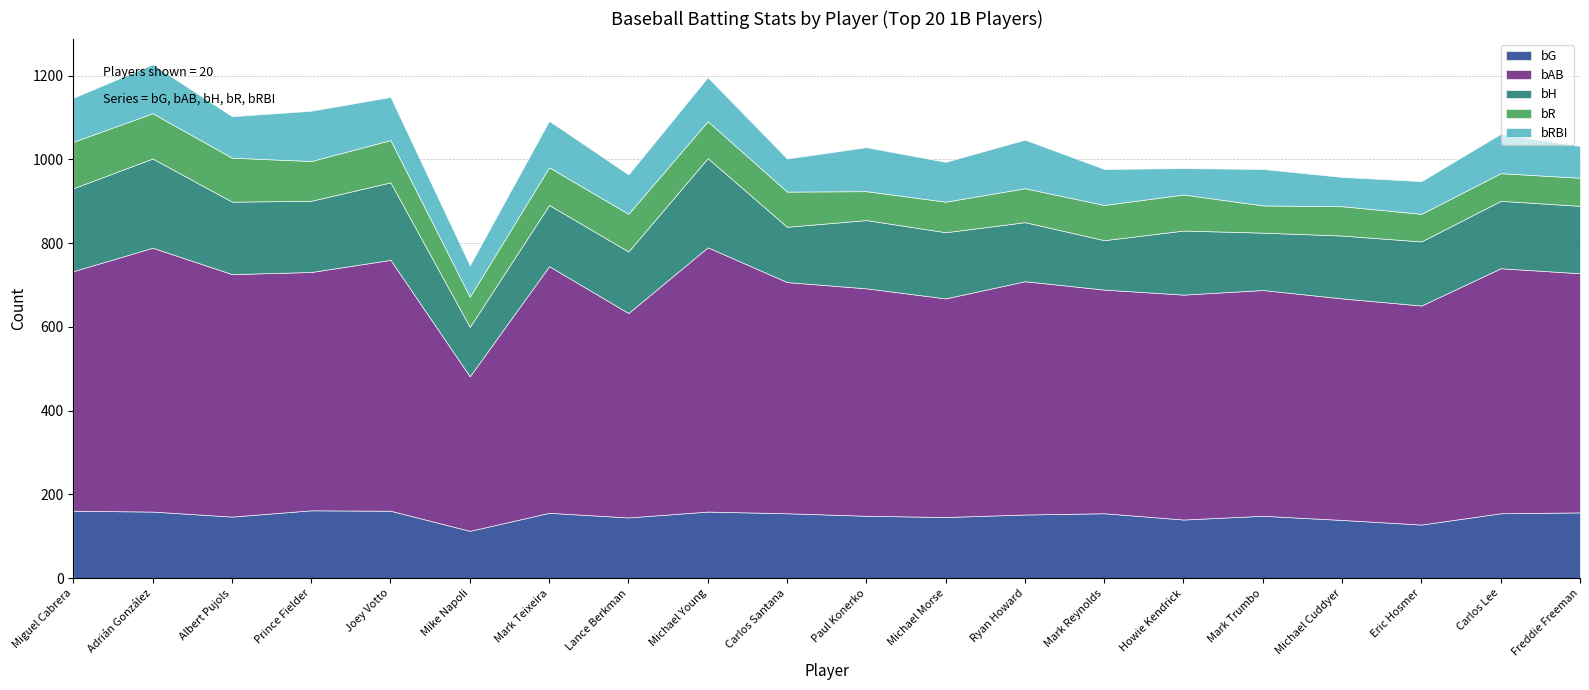

The value of bR at Eric Hosmer is 66. True or false?

True